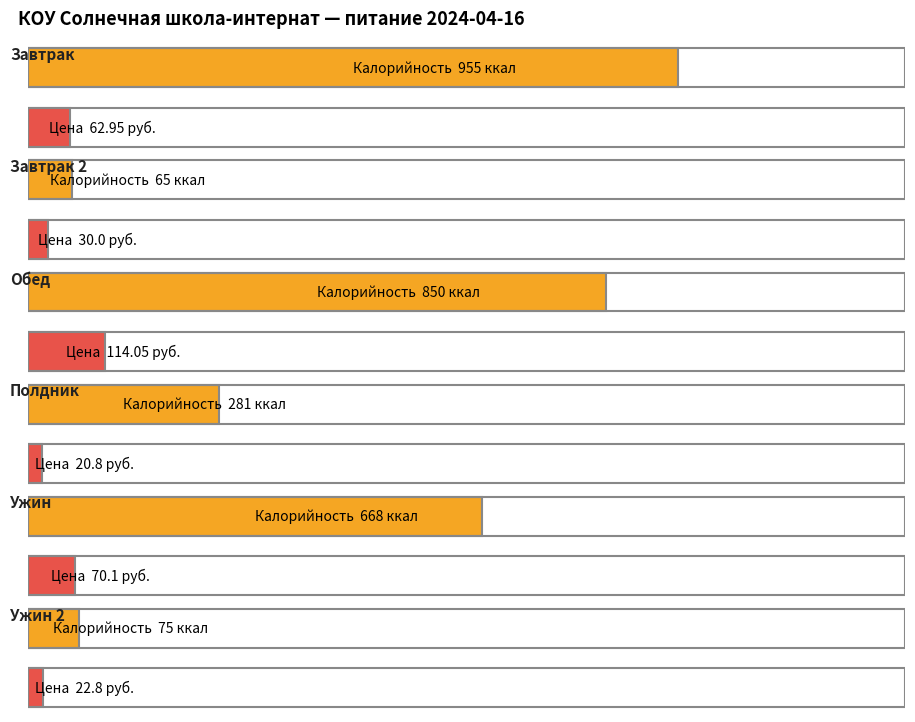

At which label is Цена closest to 67?

Ужин